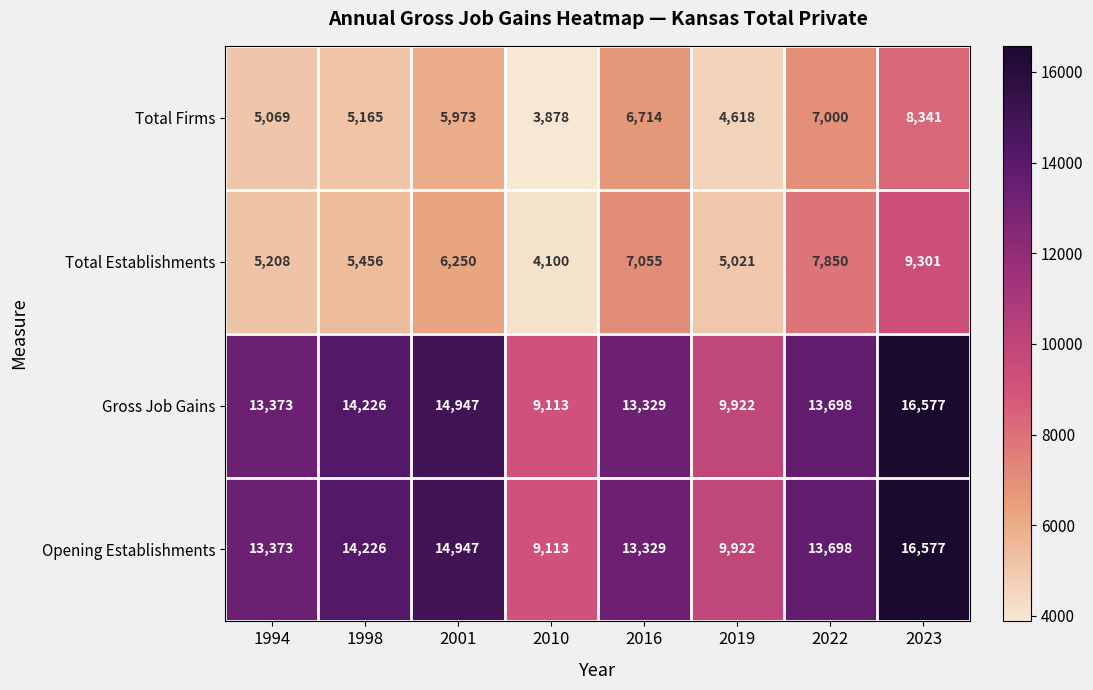

What is the sum of the Total Establishments values at 2001 and 2016?

13305